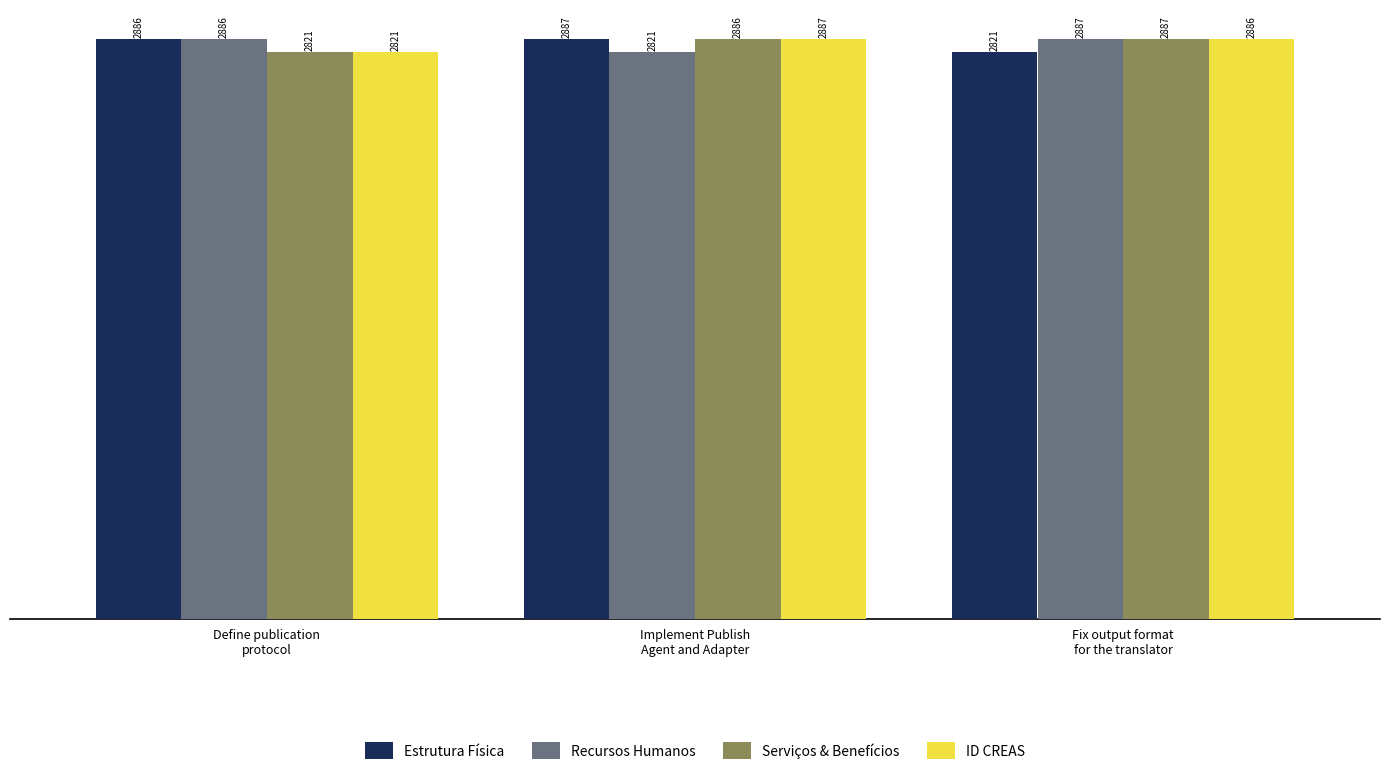

At how many categories does at least one series exceed 2854?

3